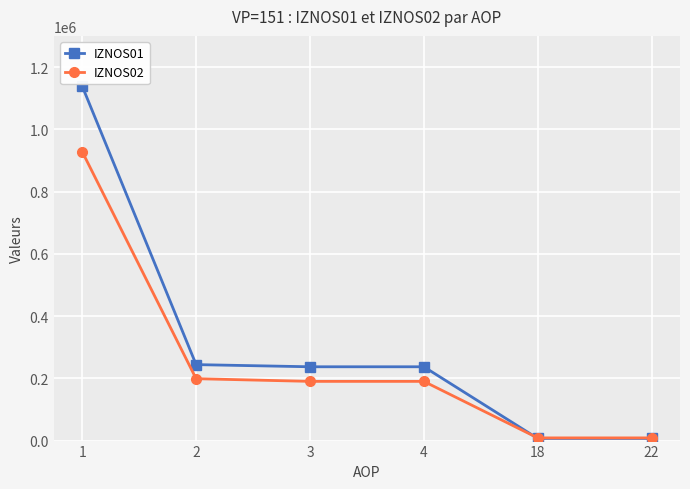

The value of IZNOS02 at 1 is 927783.7. True or false?

True